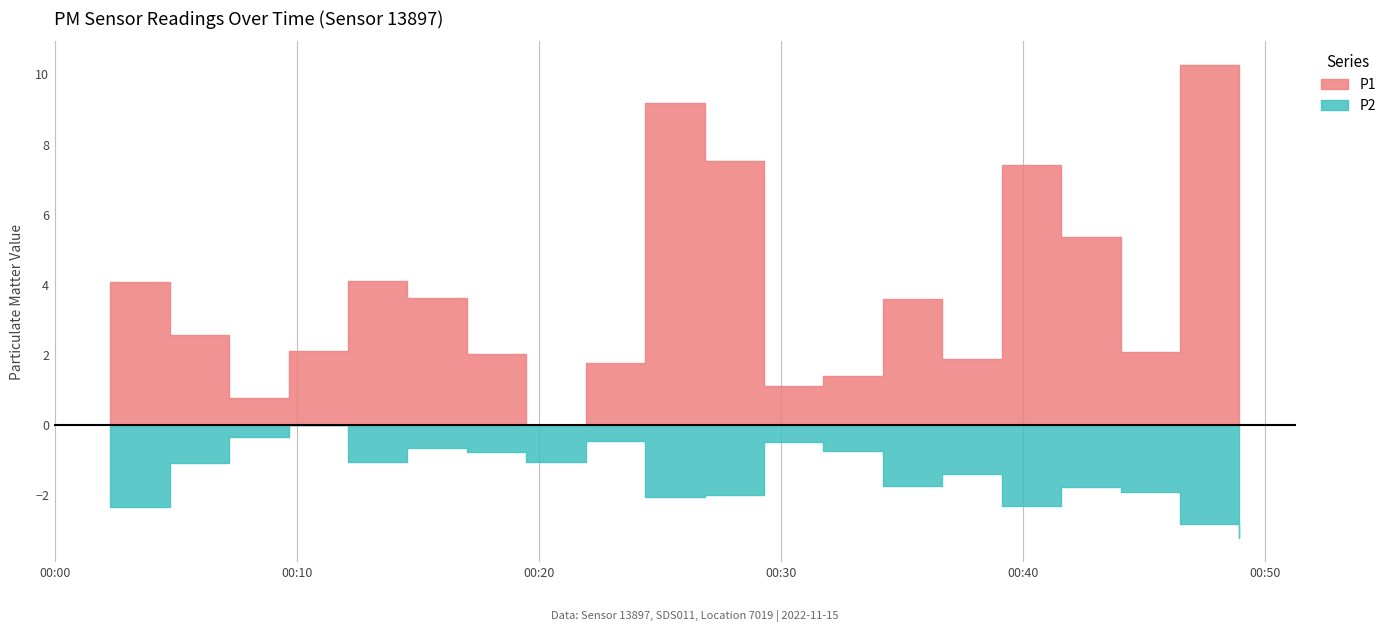

True or false: P2 has more than 2 points higher than both neighbors.

True